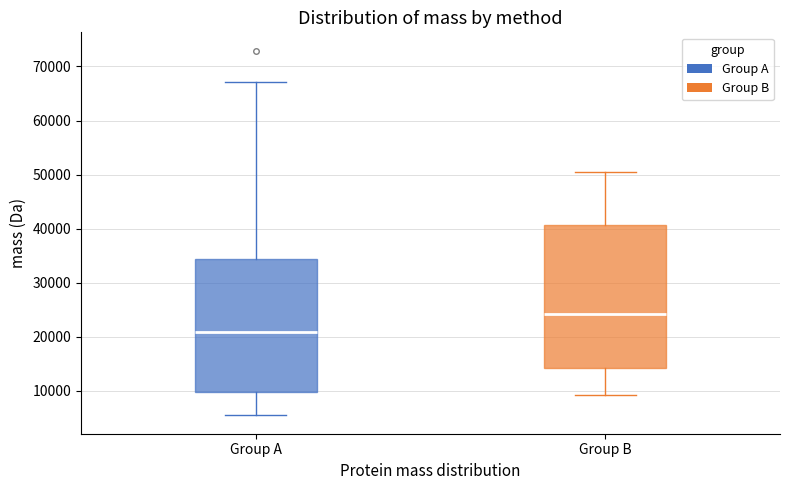

Comparing the boxes themselves (not the whiskers), which one is the tallest?

Group B